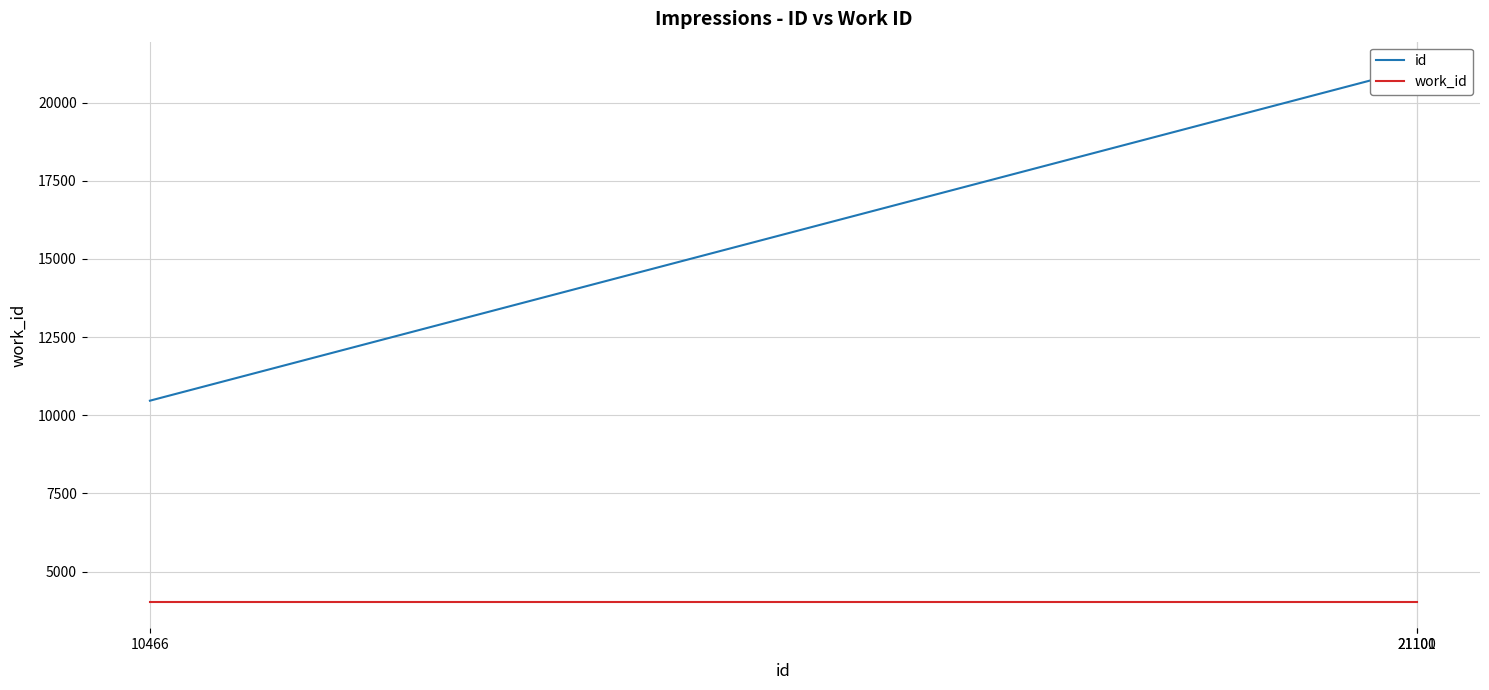

List the labels in order of id value, smallest first.

10466, 21100, 21101